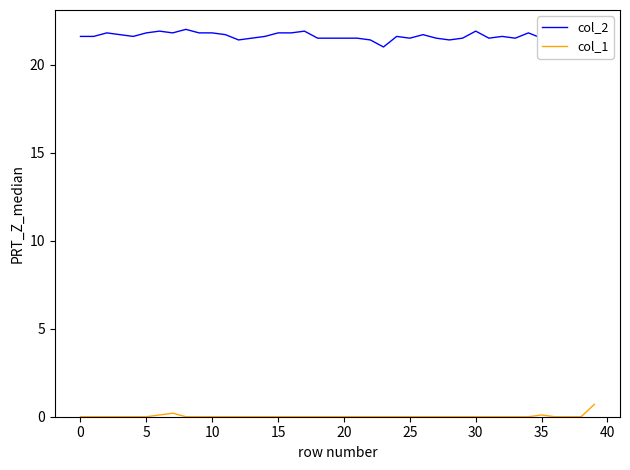

Which series has the widest spread of values?

col_2